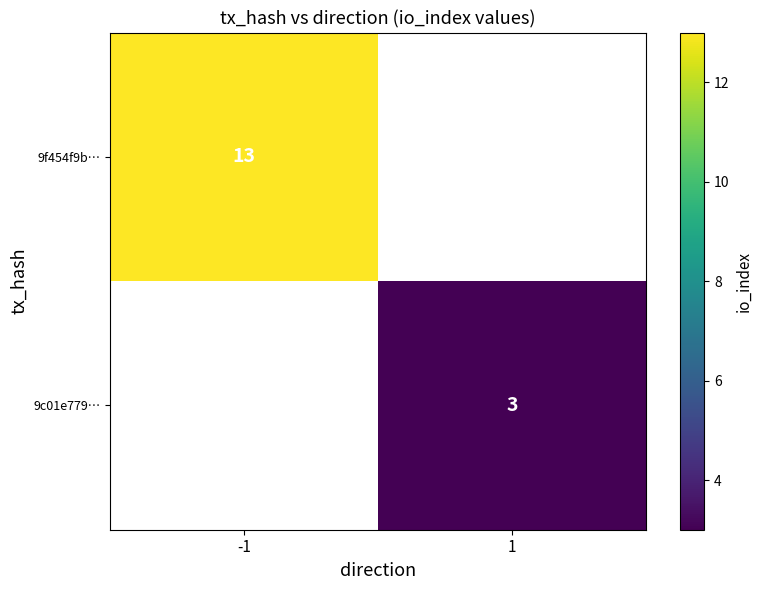

Is it true that 9f454f9b… equals 23 at -1?

False